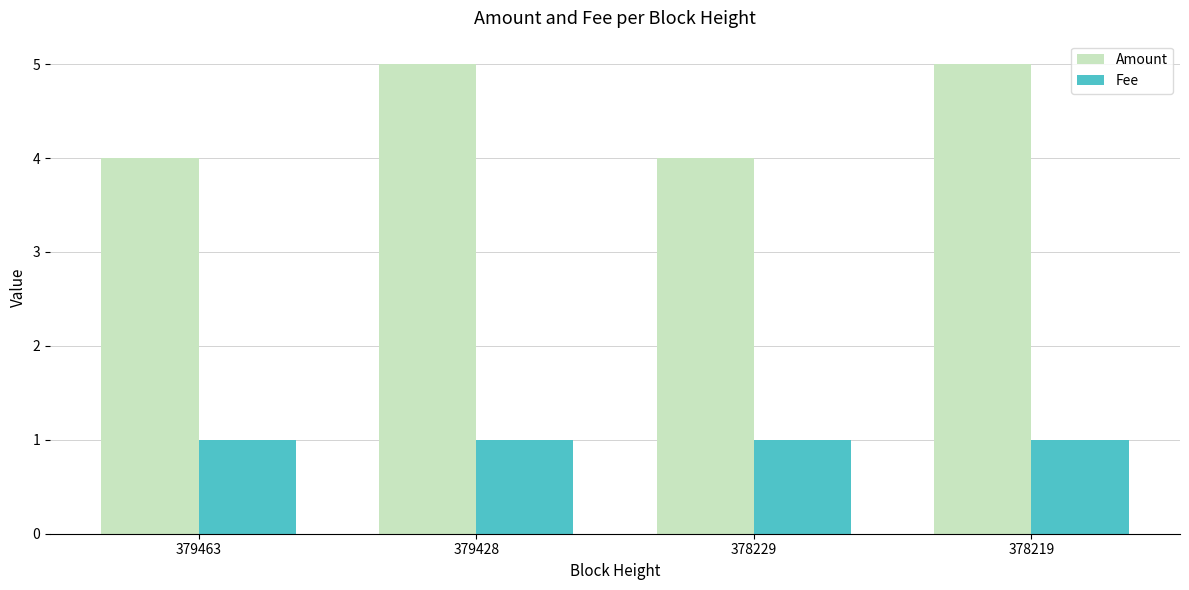

How many series are shown in this chart?

2